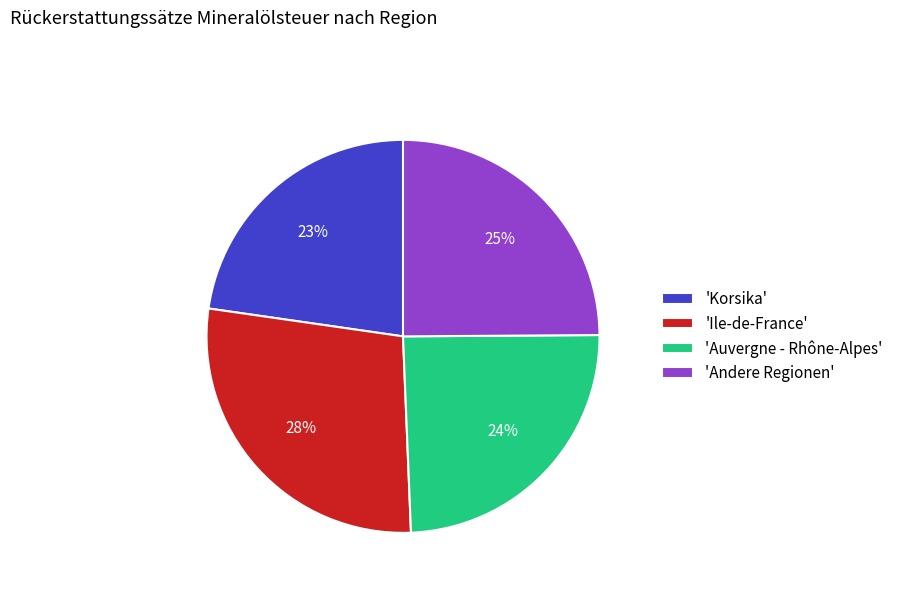

Is there any slice that represents more than half of the pie?

No